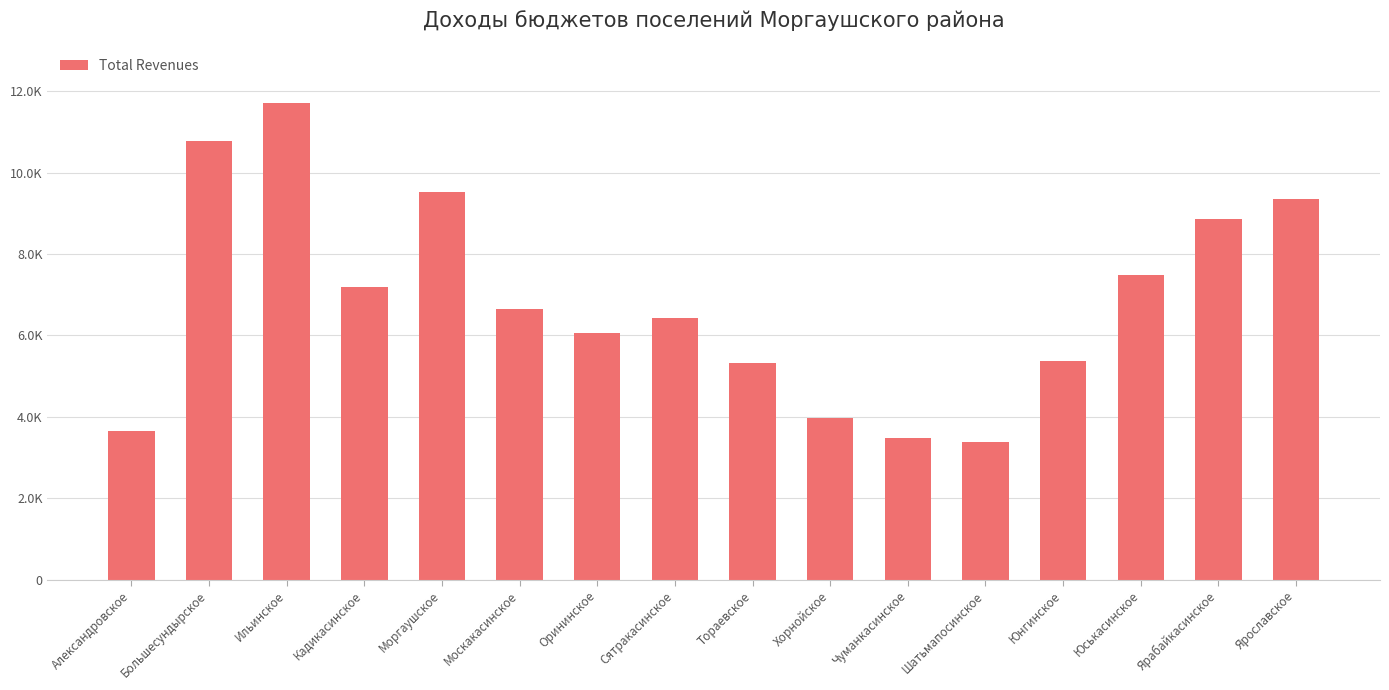

What is the difference between the second highest and second lowest values?

7297.3